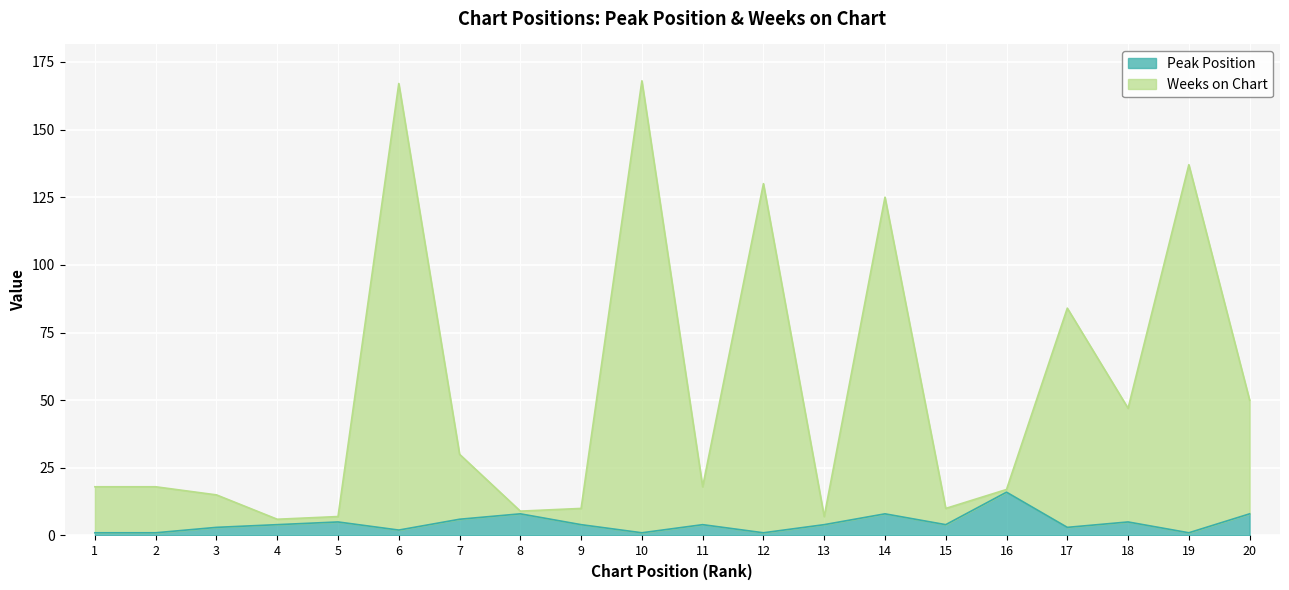

Which has a higher value, 19 or 13?

13